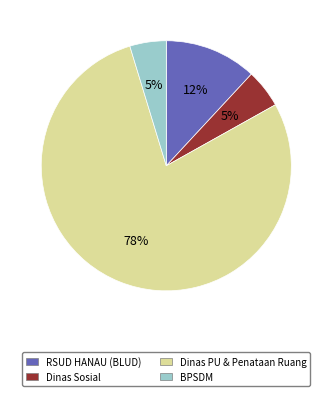

True or false: RSUD HANAU (BLUD) accounts for 19% of the total.

False